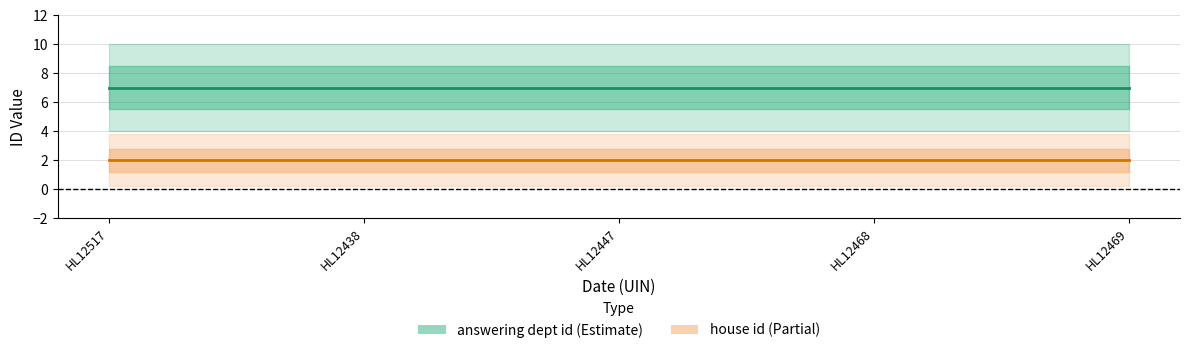

What is the label of the 4th point from the right?

HL12438